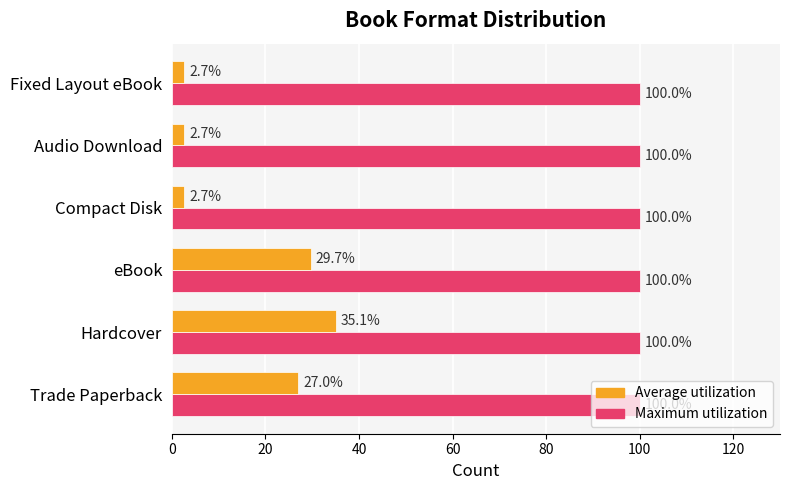

Is the value of Average utilization at eBook greater than the value of Maximum utilization at Fixed Layout eBook?

No